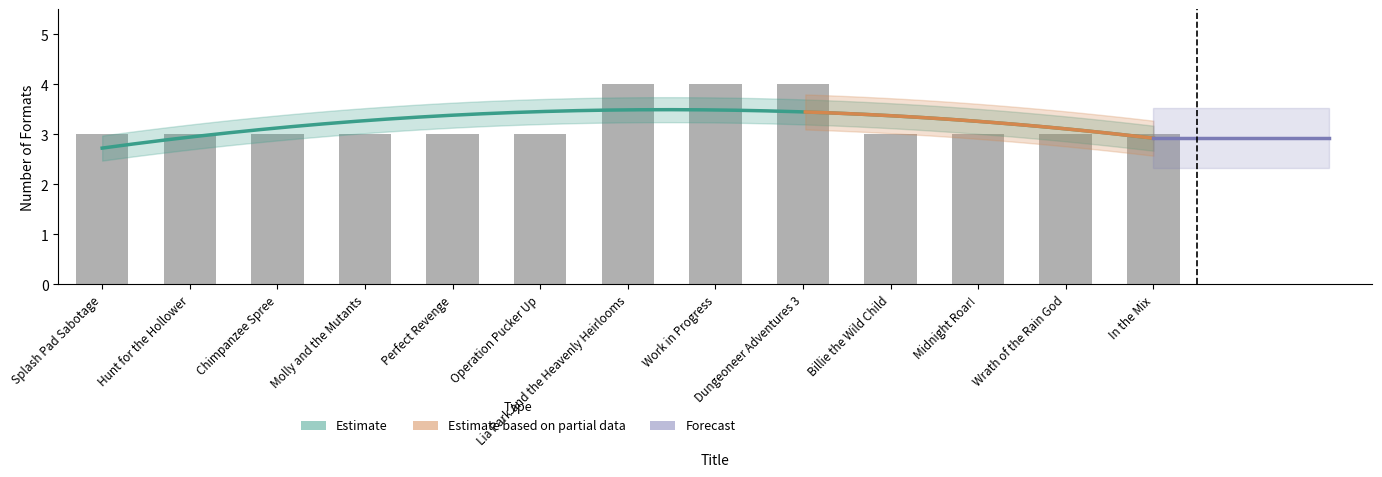

True or false: the data shows 3 at Billie the Wild Child.

True